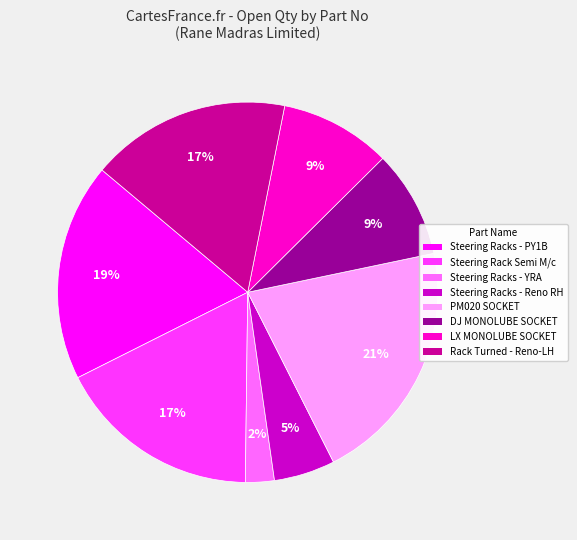

Does any single category account for the majority?

No